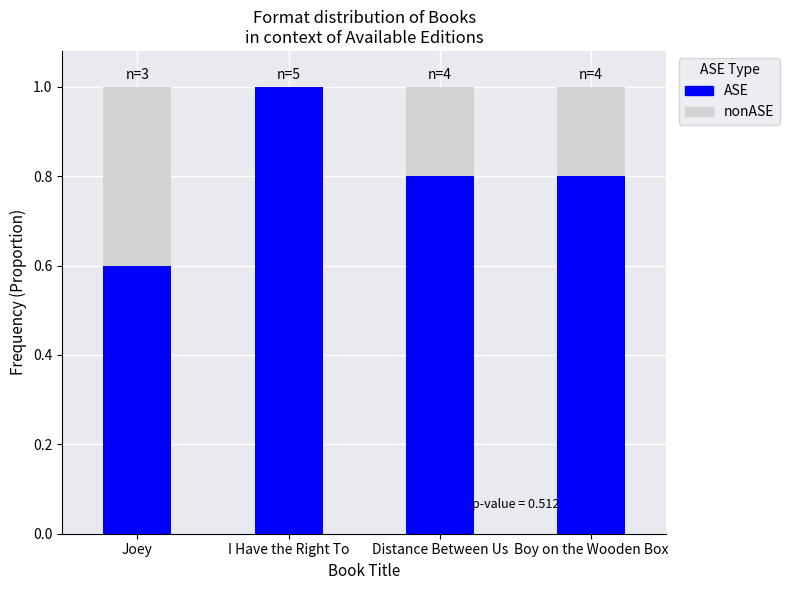

What is the sum of the ASE values at I Have the Right To and Distance Between Us?

1.8